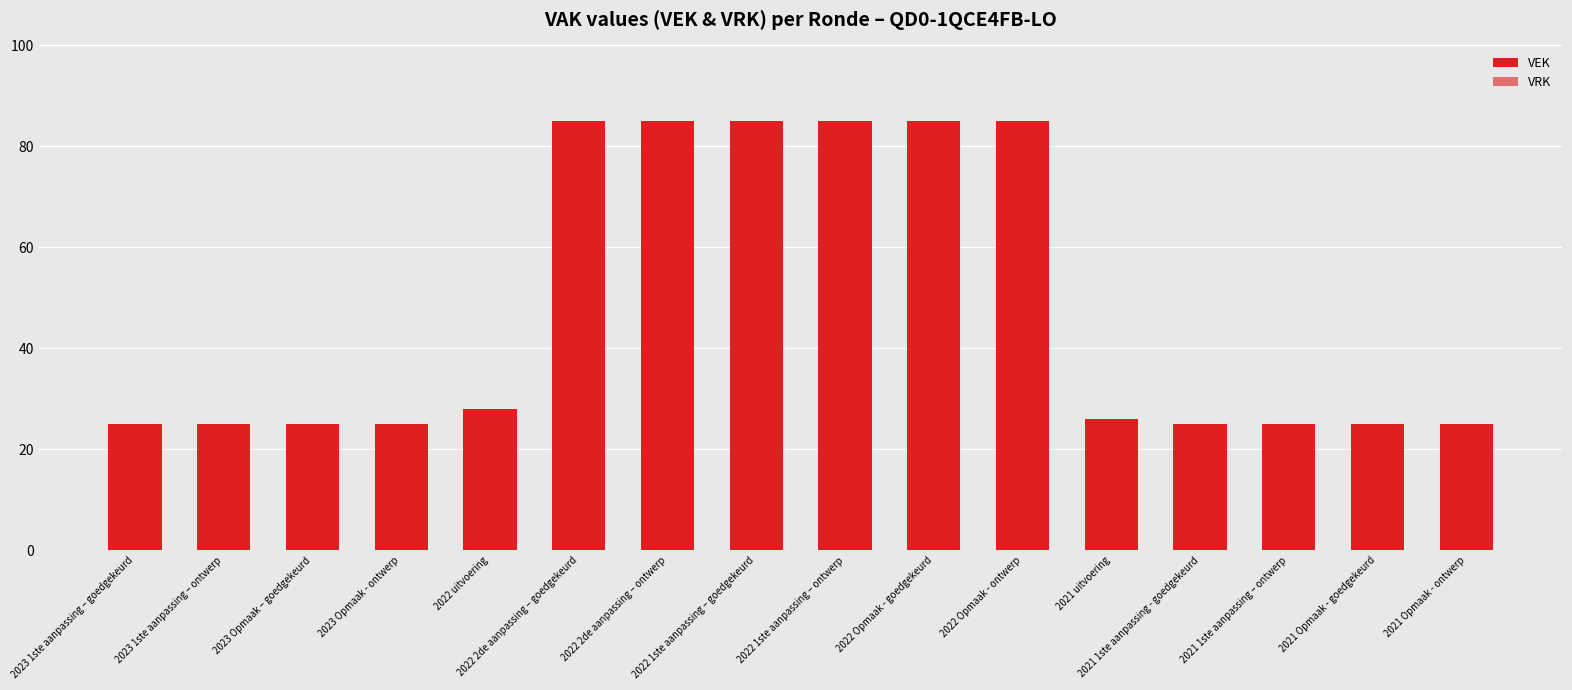

What is the value of the 6th bar from the left?

85